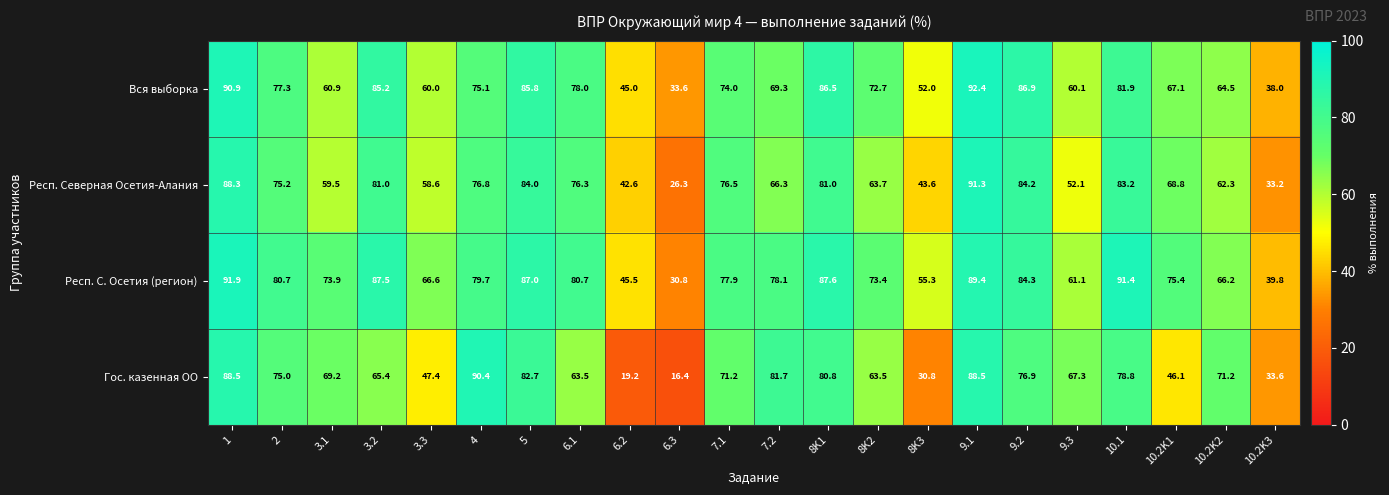

True or false: Гос. казенная ОО has a value of 80.8 at 8K1.

True